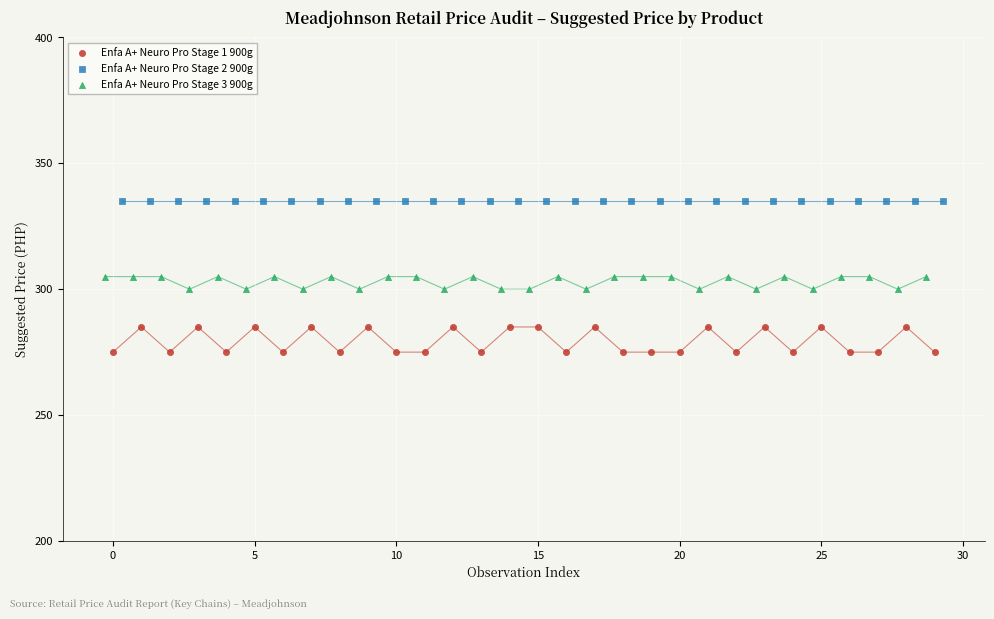

Which series contains the lowest Y value?

Enfa A+ Neuro Pro Stage 1 900g